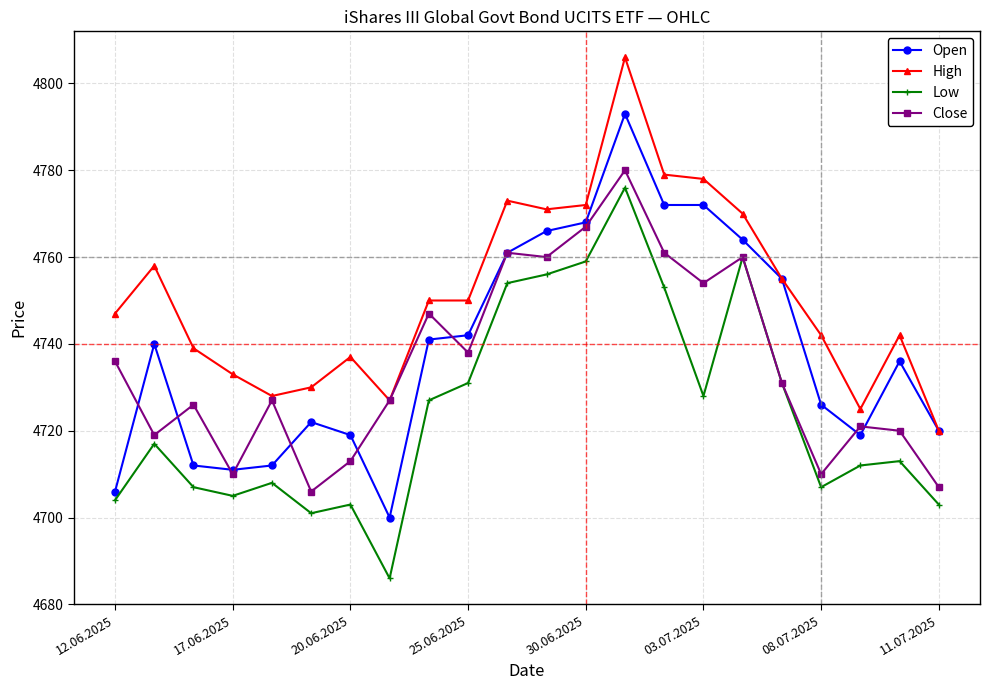

What is the value of the Close point at the 17th from the left?

4760